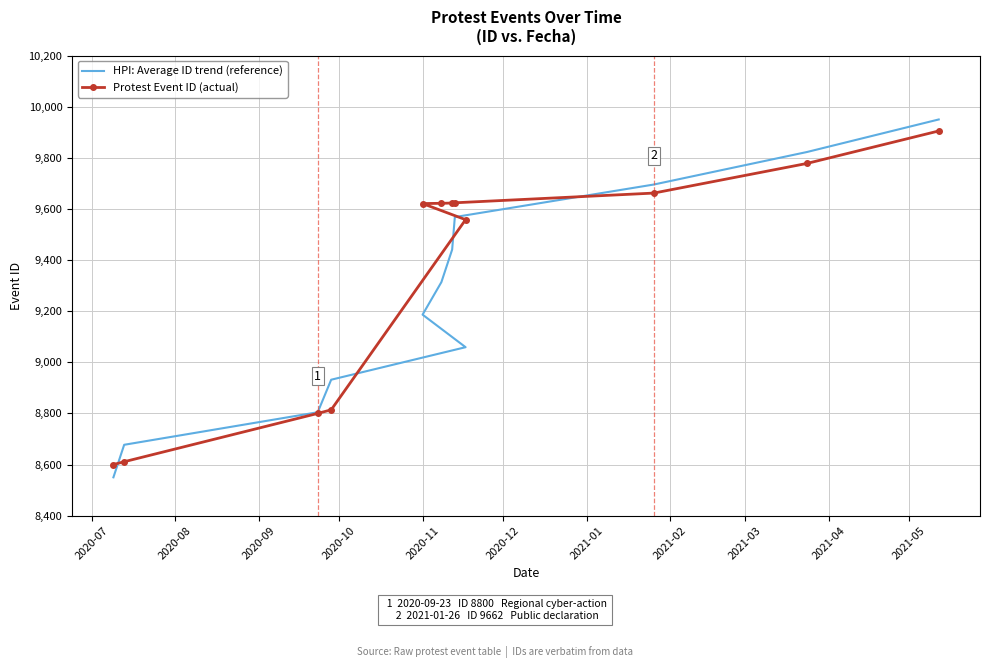

What is the value of the HPI: Average ID trend (reference) point at the 7th from the left?

9313.6